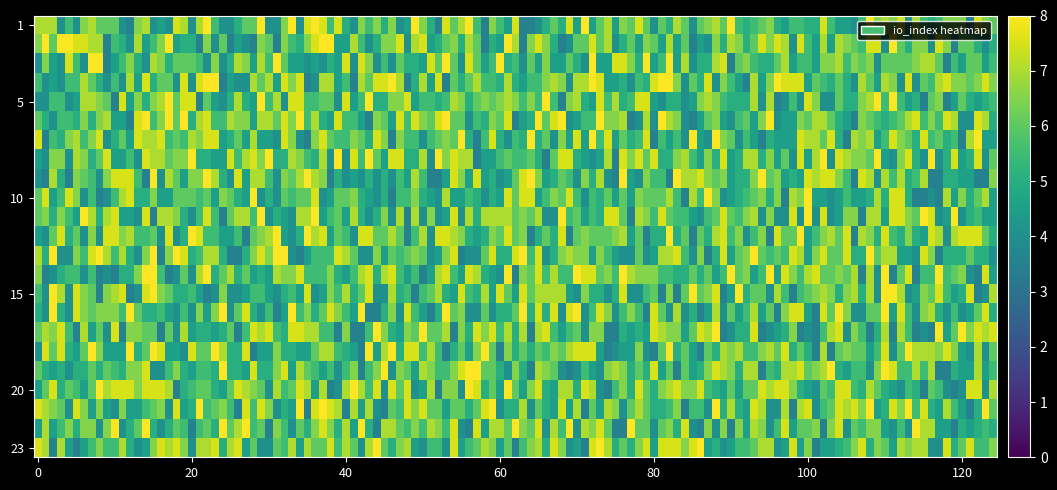

What is the maximum value shown in the chart?

8